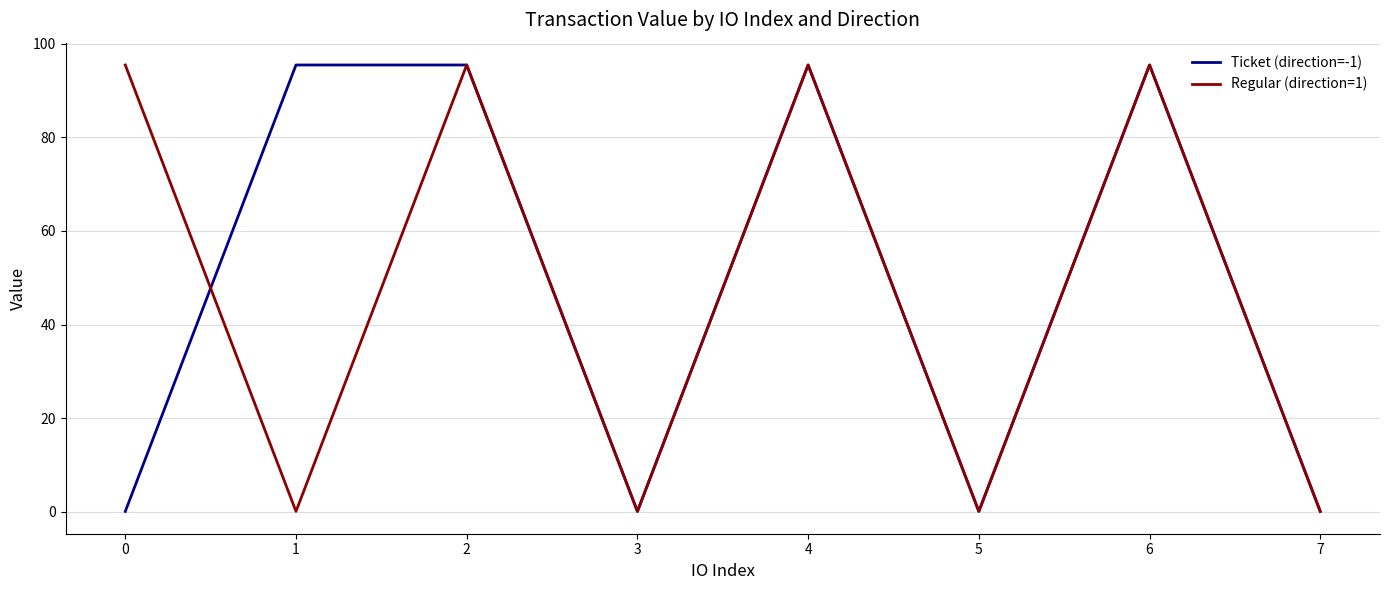

Read the Regular (direction=1) value at 4.

95.5